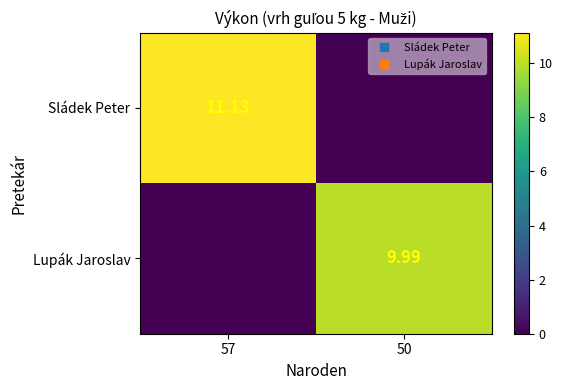

At which category is the sum across all series the highest?

57